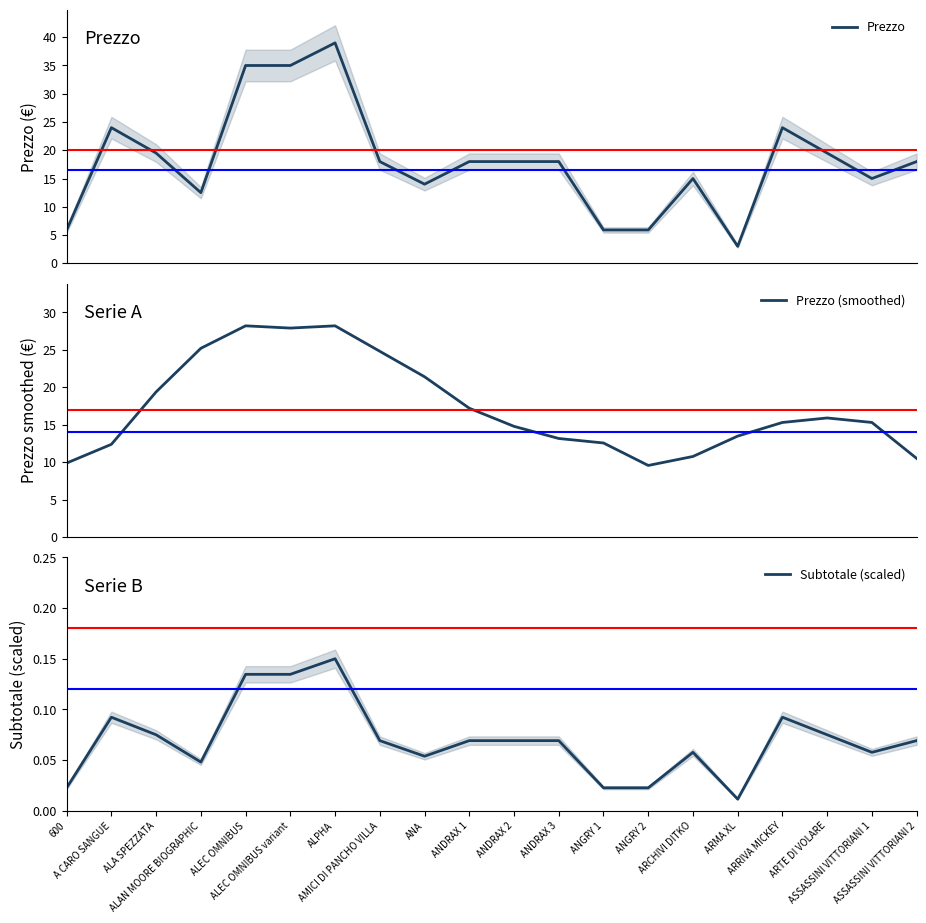

What is the difference between the Subtotale (scaled) values at ALPHA and ANDRAX 3?

0.1